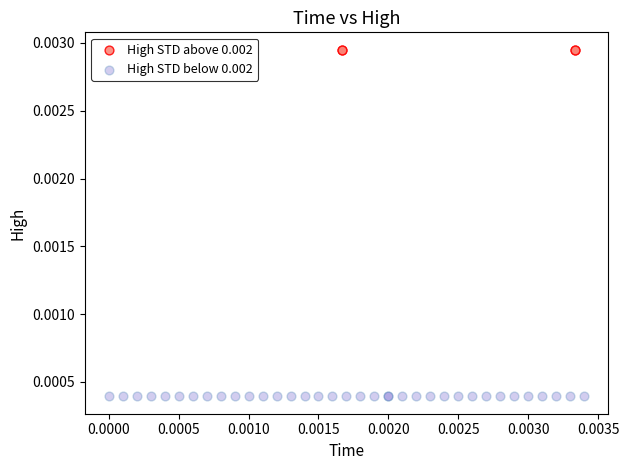

Which series reaches the maximum Y coordinate?

High STD above 0.002